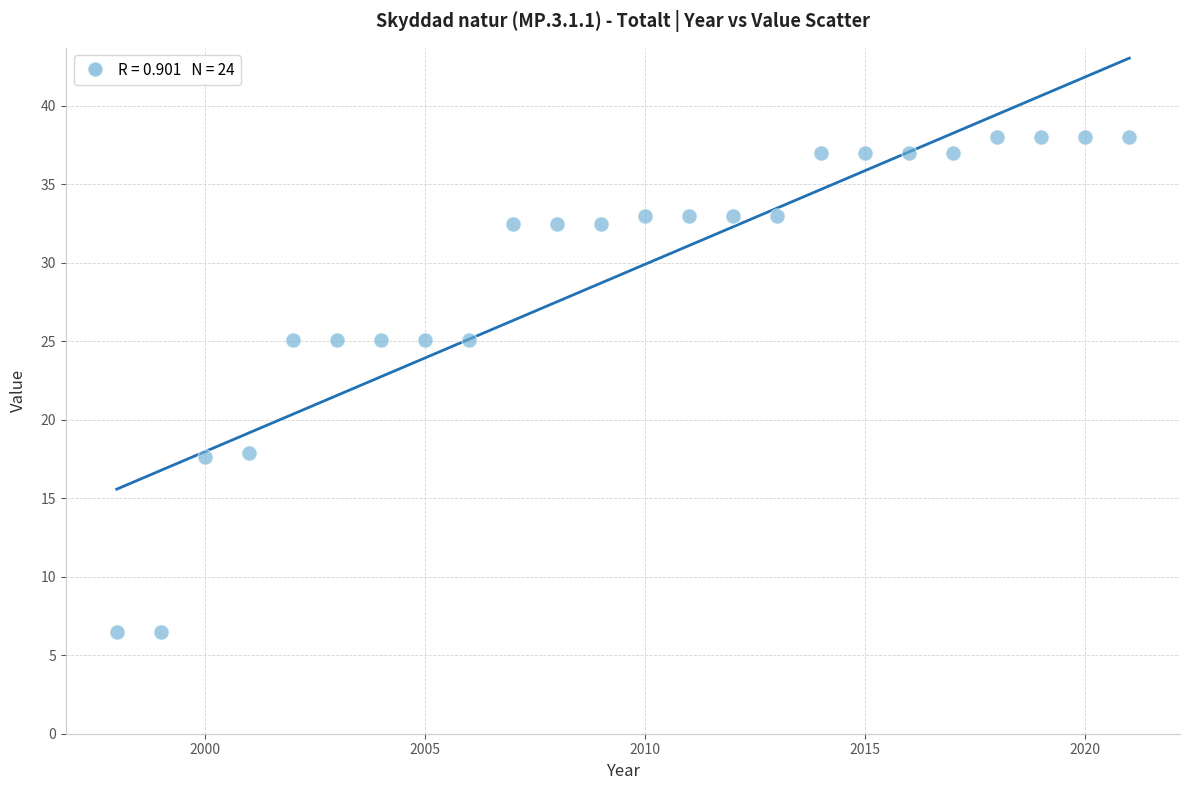

What is the range of Y values (max minus min)?

31.5